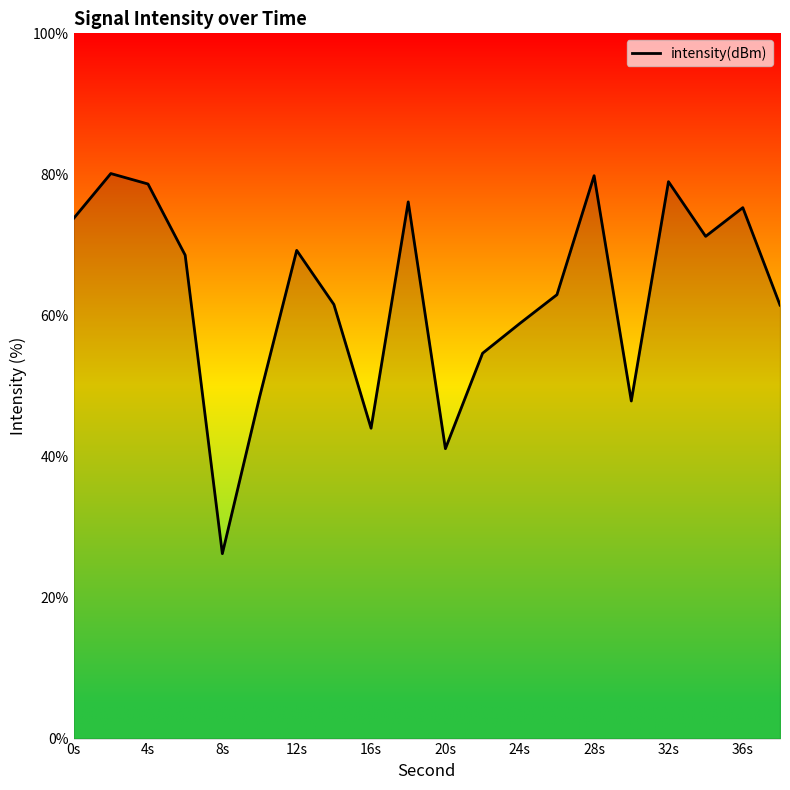

What is the greatest value displayed?

80.1